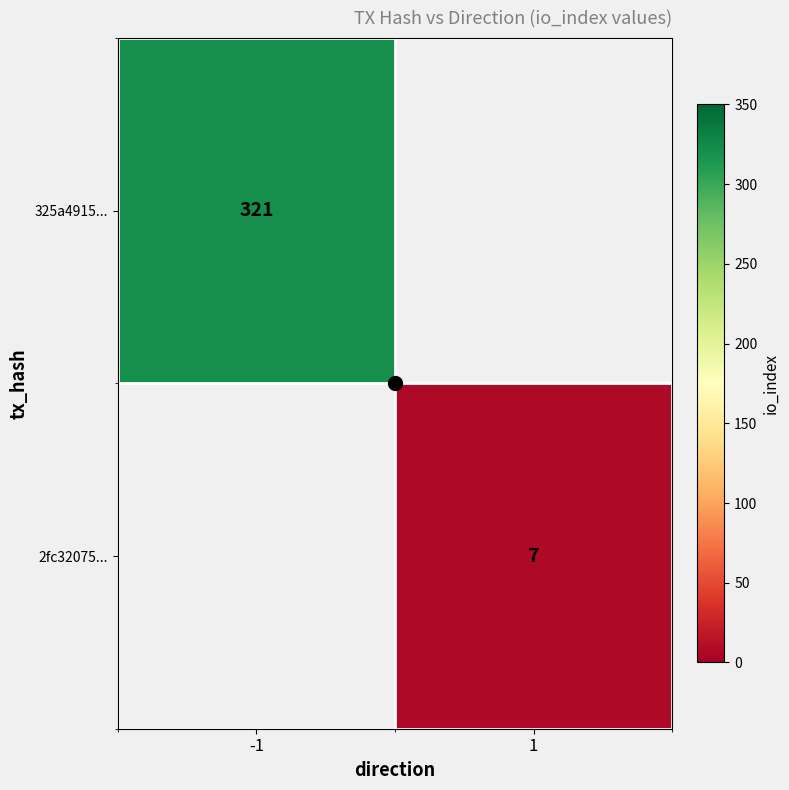

List the labels in order of 2fc32075... value, largest first.

-1, 1